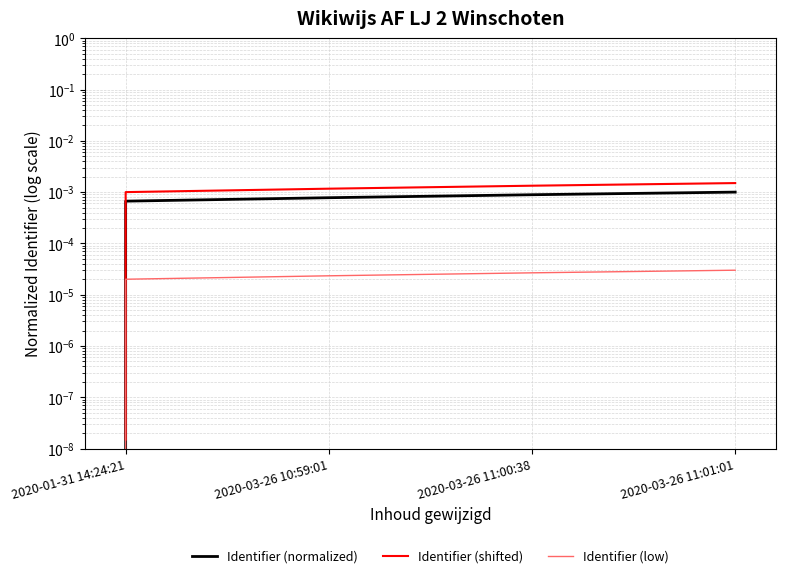

Which category has the lowest value across all series?

2020-01-31 14:24:21